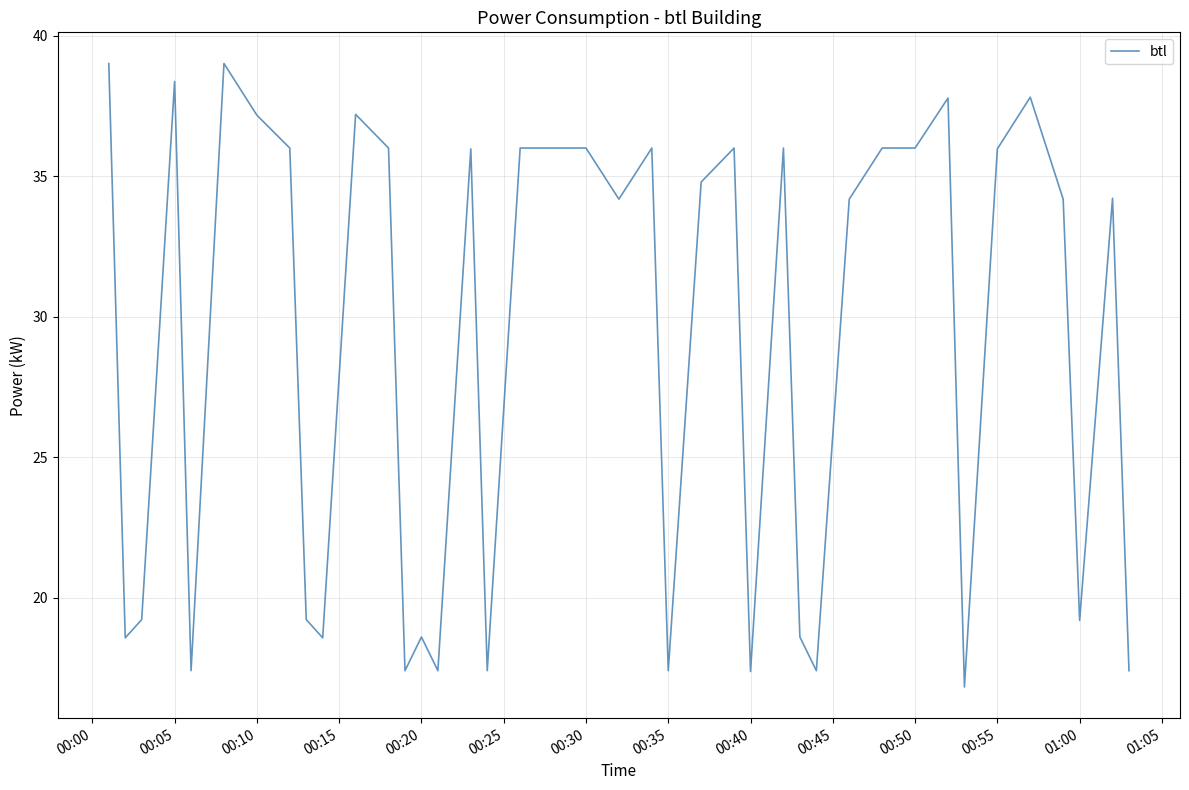

What is the maximum value shown in the chart?

39.0